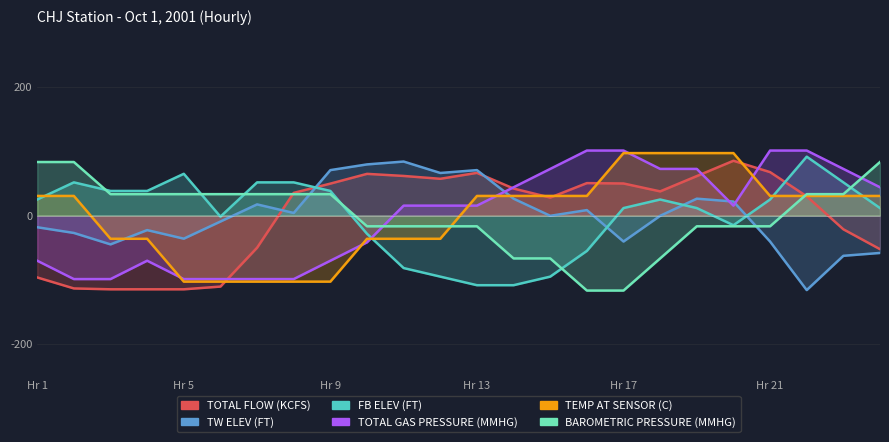

Reading left to right, list all the values displayed in this chart.

TOTAL FLOW (KCFS): -96.3	-113.4	-114.7	-114.7	-114.7	-110.5	-50.0	35.3	49.7	64.9	61.7	57.2	66.5	42.1	28.0	50.5	49.9	37.6	61.5	85.3	67.6	30.0	-21.3	-52.3
TW ELEV (FT): -18.1	-27.0	-44.8	-22.6	-35.9	-9.3	17.4	4.1	70.7	79.6	84.1	66.3	70.7	26.3	-0.4	8.5	-40.4	-0.4	26.3	21.9	-40.4	-115.9	-62.6	-58.1
FB ELEV (FT): 25.0	51.7	38.3	38.3	65.0	-1.7	51.7	51.7	38.3	-28.3	-81.7	-95.0	-108.3	-108.3	-95.0	-55.0	11.7	25.0	11.7	-15.0	25.0	91.7	51.7	11.7
TOTAL GAS PRESSURE (MMHG): -70.2	-98.8	-98.8	-70.2	-98.8	-98.8	-98.8	-98.8	-70.2	-41.7	15.5	15.5	15.5	44.0	72.6	101.2	101.2	72.6	72.6	15.5	101.2	101.2	72.6	44.0
TEMP AT SENSOR (C): 30.6	30.6	-36.1	-36.1	-102.8	-102.8	-102.8	-102.8	-102.8	-36.1	-36.1	-36.1	30.6	30.6	30.6	30.6	97.2	97.2	97.2	97.2	30.6	30.6	30.6	30.6
BAROMETRIC PRESSURE (MMHG): 83.3	83.3	33.3	33.3	33.3	33.3	33.3	33.3	33.3	-16.7	-16.7	-16.7	-16.7	-66.7	-66.7	-116.7	-116.7	-66.7	-16.7	-16.7	-16.7	33.3	33.3	83.3